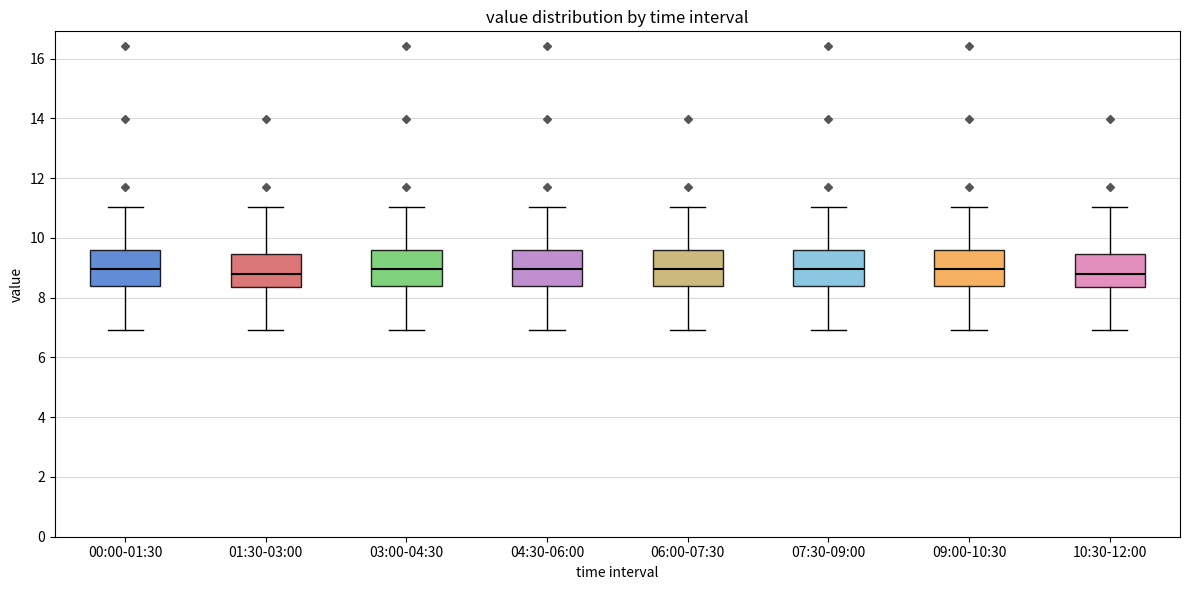

Where is the upper edge of the box for 10:30-12:00 on the y-axis? The values are not printed on the chart, so give them approximately, as read against the axis.

9.4